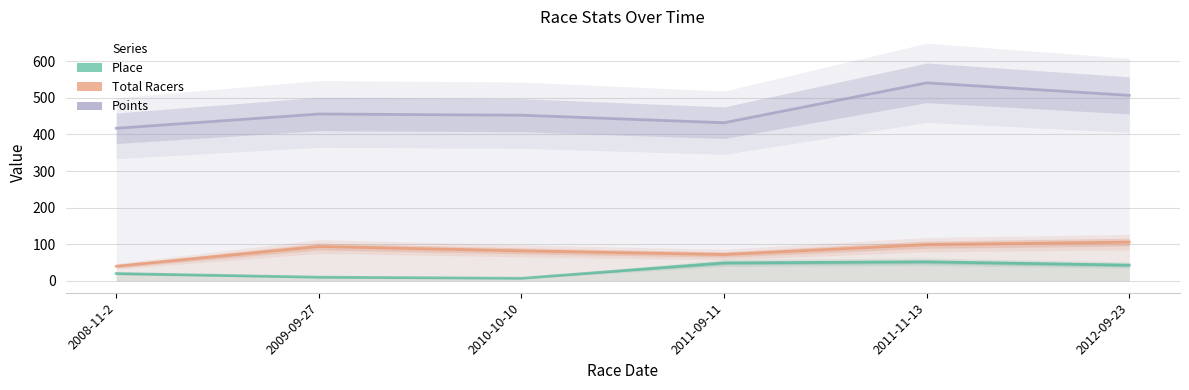

What is the label of the 6th point from the right?

2008-11-2